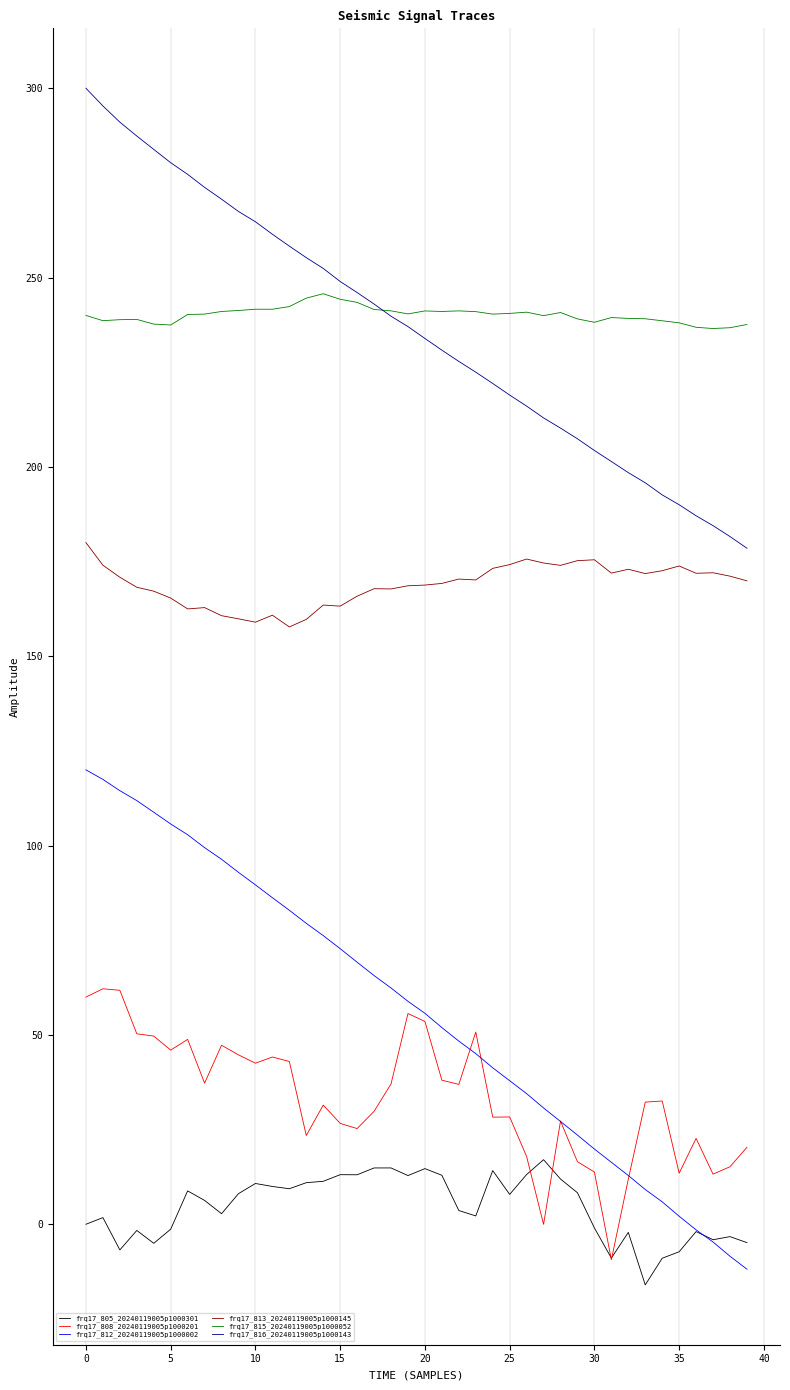

What is the greatest value displayed?

300.0